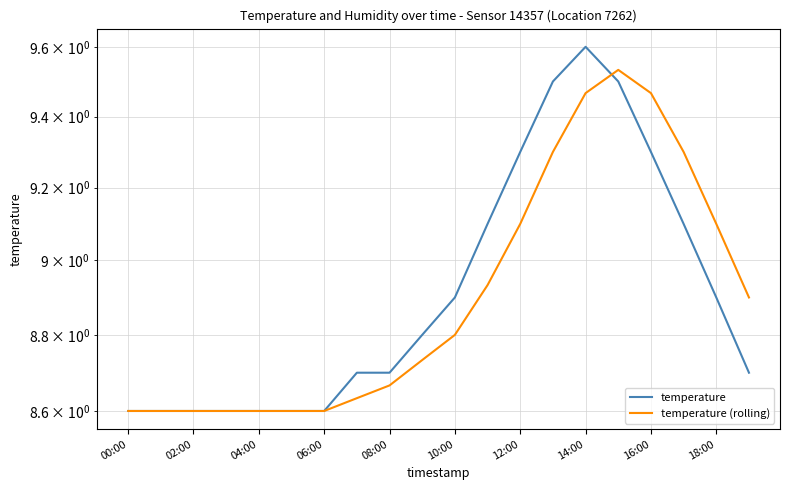

At which label does temperature reach its minimum?

00:00